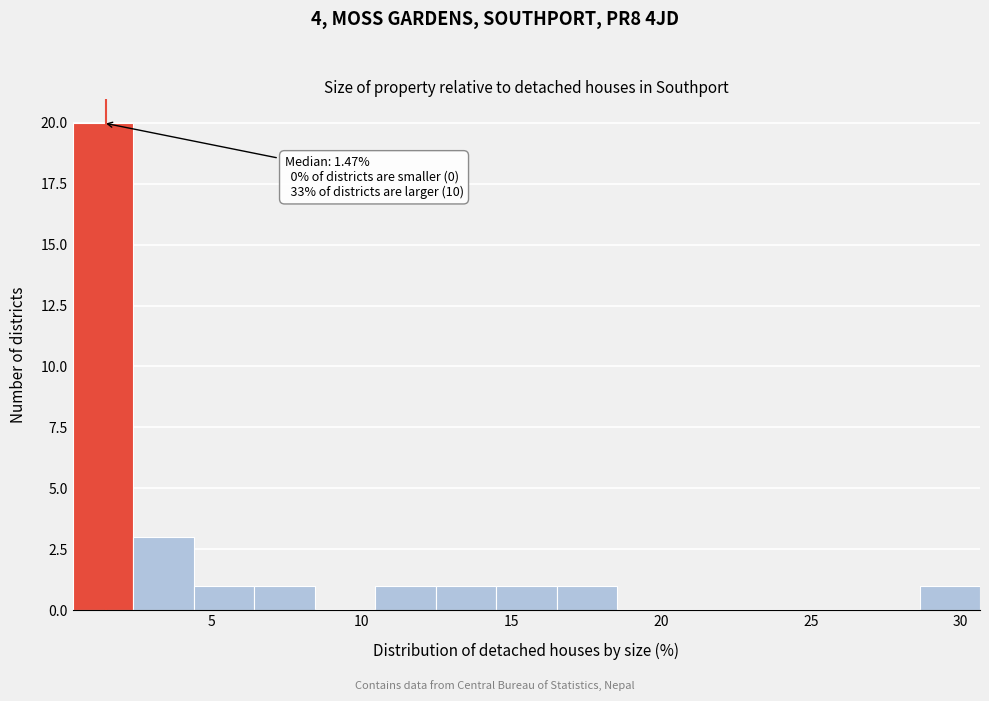

Which range on the x-axis has the tallest bar?

0.5 to 2.5